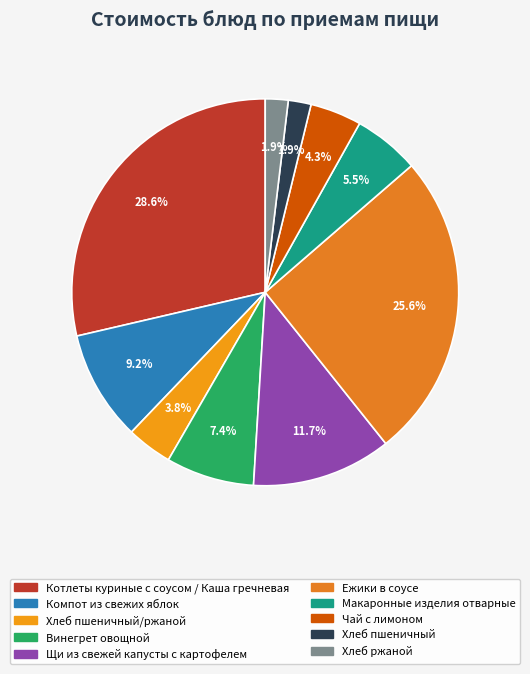

How many slices are in this pie chart?

10